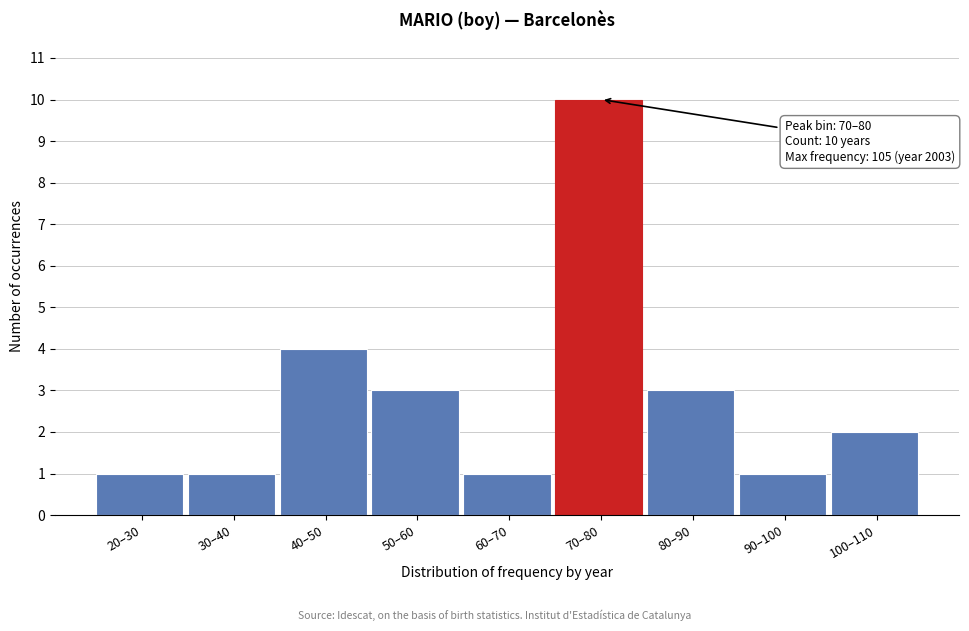

Reading left to right, what are all the values shown in this chart?

1	1	4	3	1	10	3	1	2